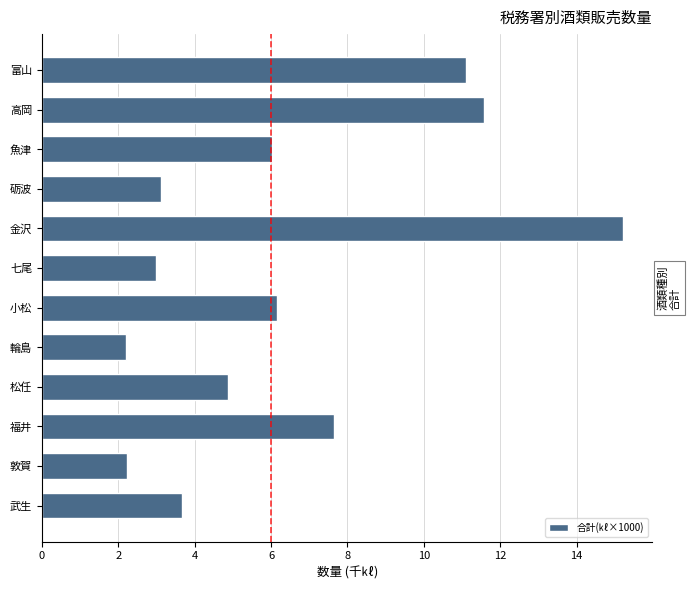

What is the smallest value displayed?

2.2